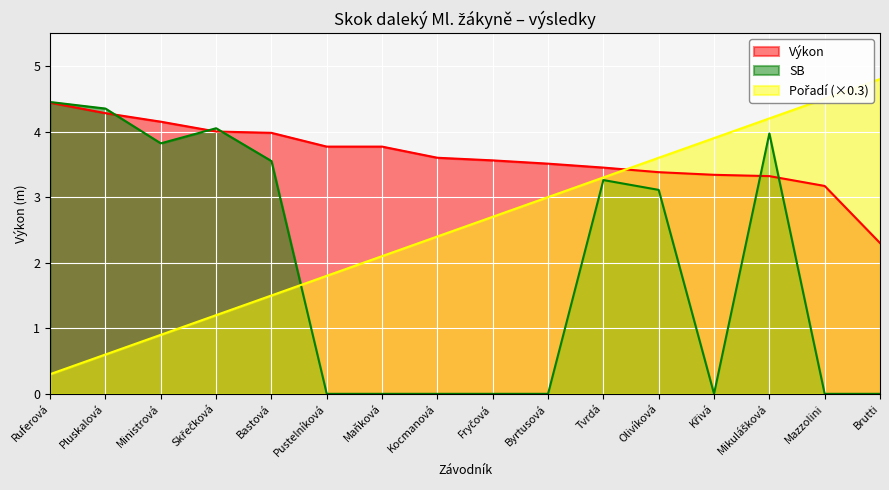

True or false: Výkon has a value of 5.1 at Křivá.

False